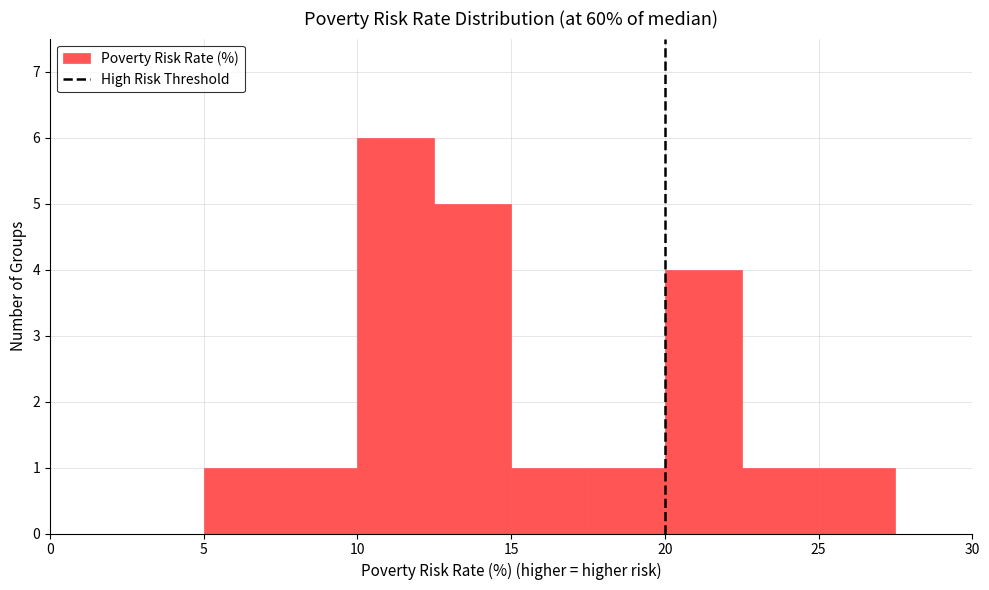

Which range on the x-axis has the tallest bar?

10.0 to 12.5